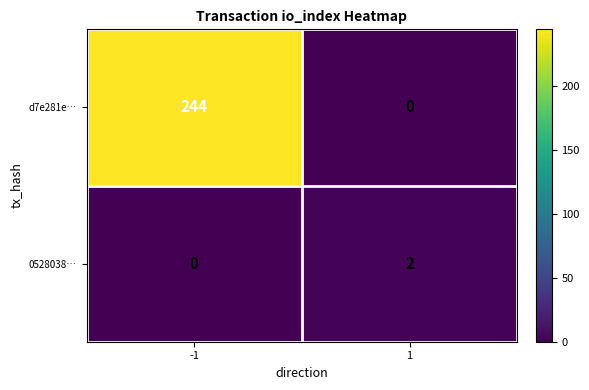

Reading left to right, what are all the values shown in this chart?

d7e281e…: 244	0
0528038…: 0	2